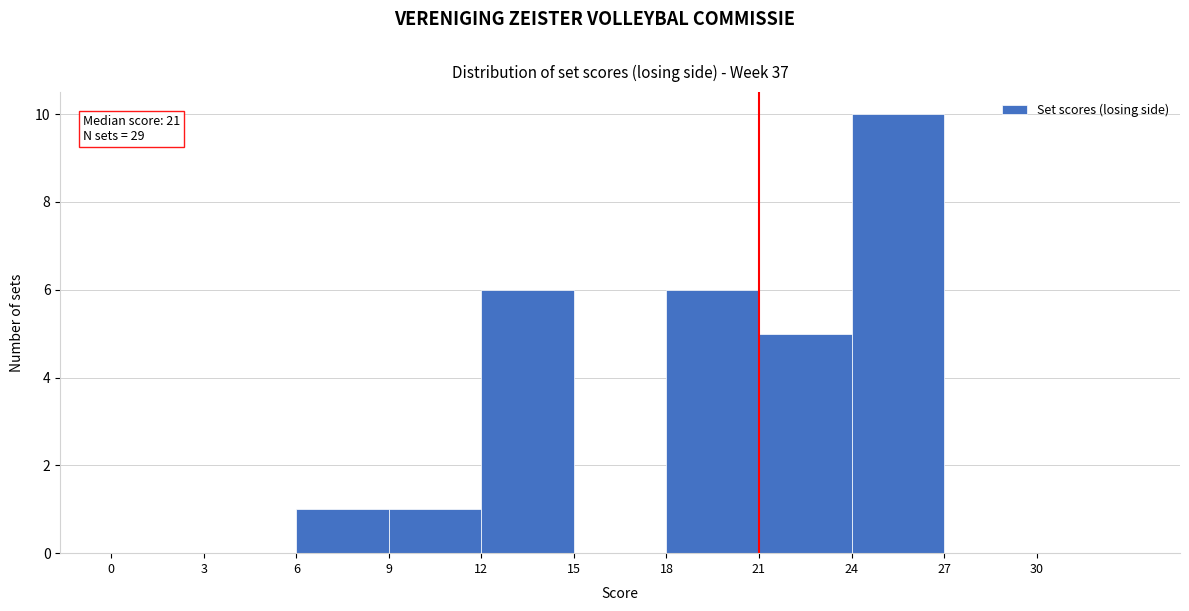

Over which range of the x-axis is the bar tallest?

24 to 27